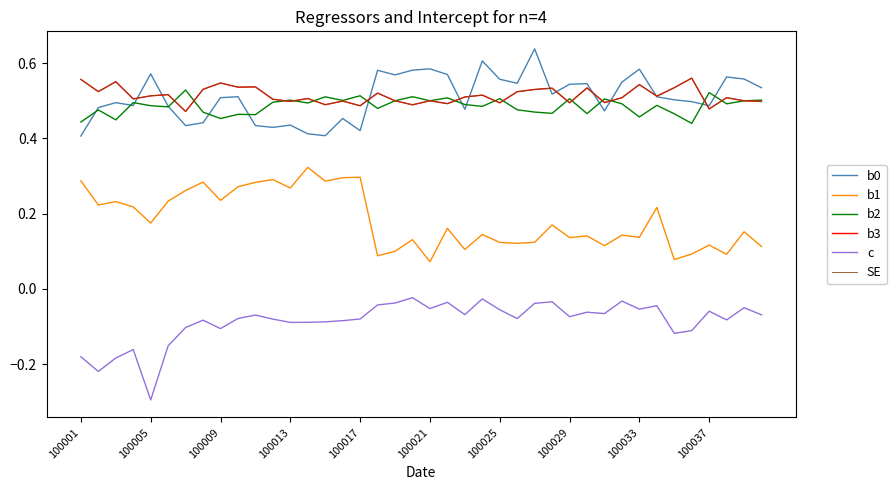

What is the value of the b3 point at the 24th from the left?

0.5